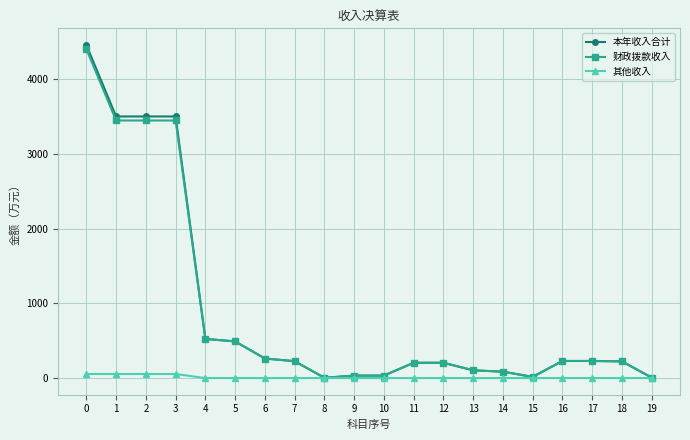

How many values in the 财政拨款收入 series are below 225?

10